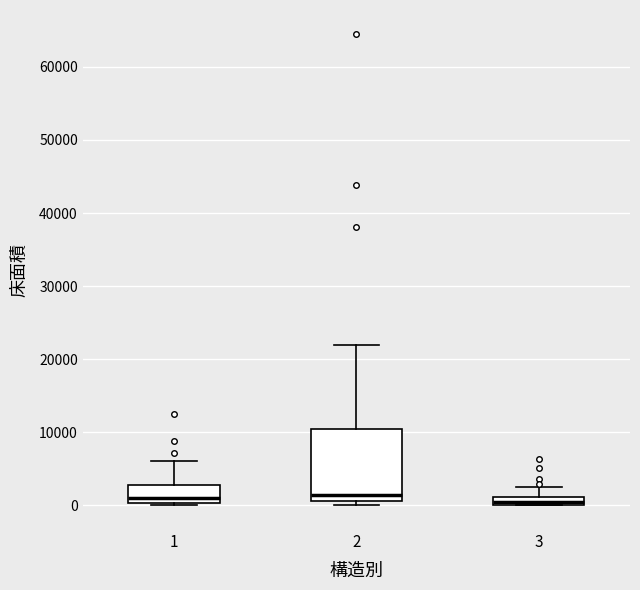

Which box is the tallest, from its lower edge to its upper edge?

2